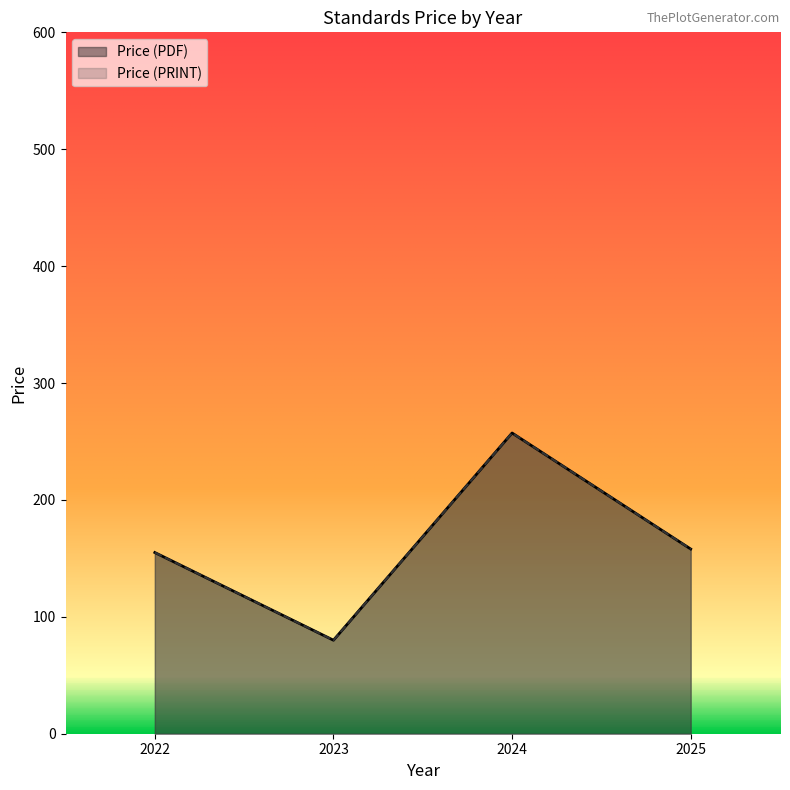

Does the chart have visible grid lines?

No